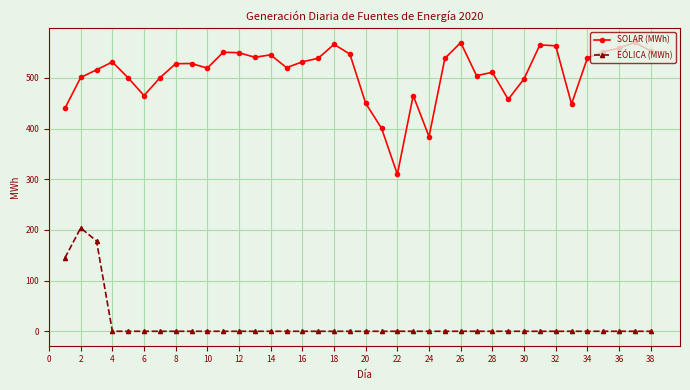

What is the lowest value of the SOLAR (MWh) series?

309.7